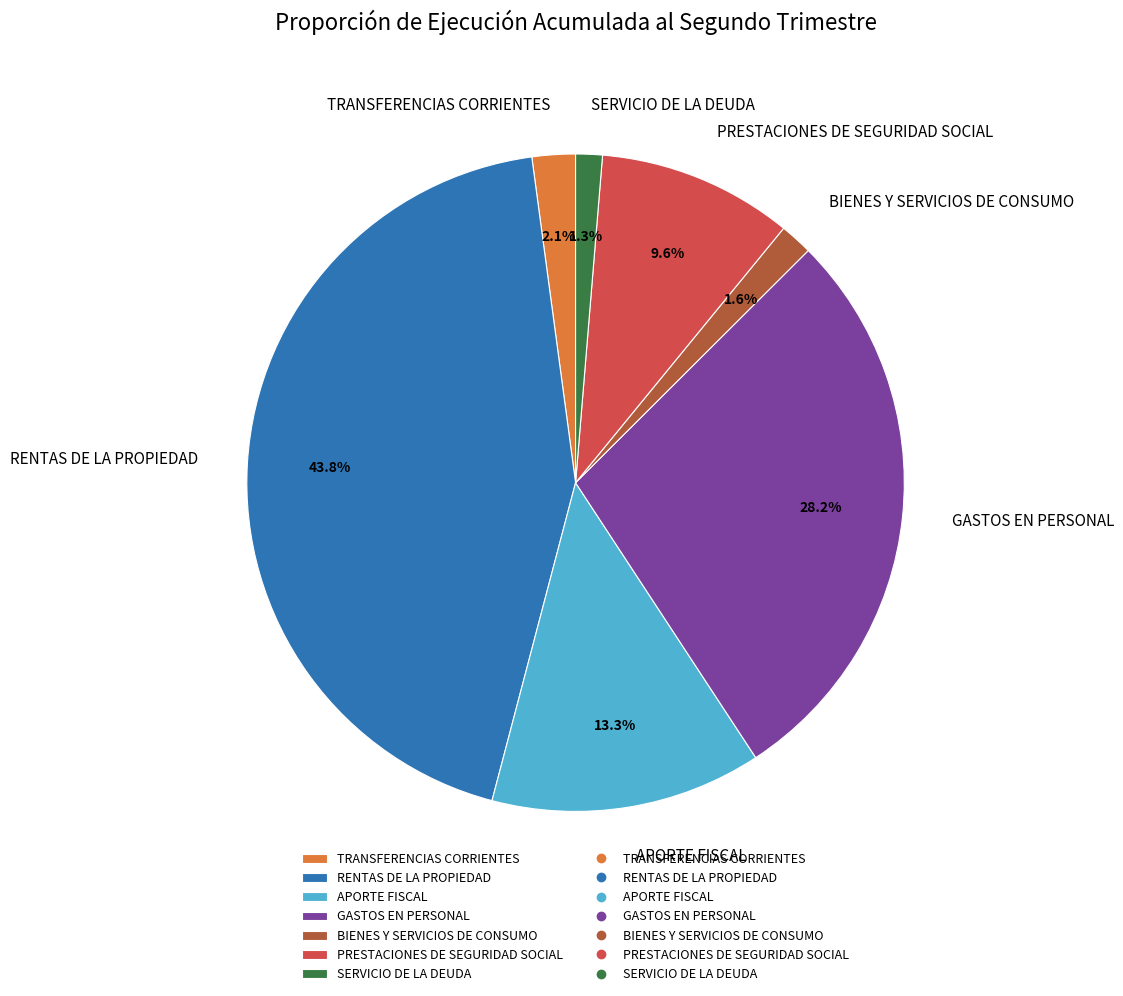

Is it true that PRESTACIONES DE SEGURIDAD SOCIAL is 10% of the pie?

True